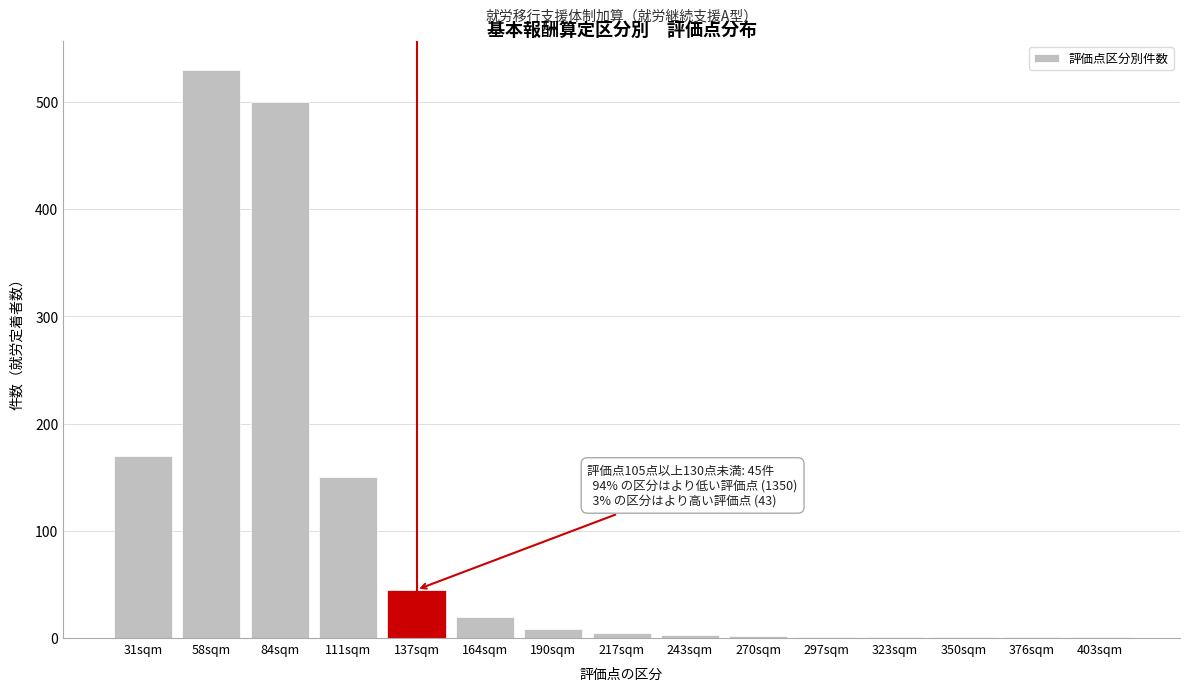

At which category does the chart reach its peak across all series?

58sqm